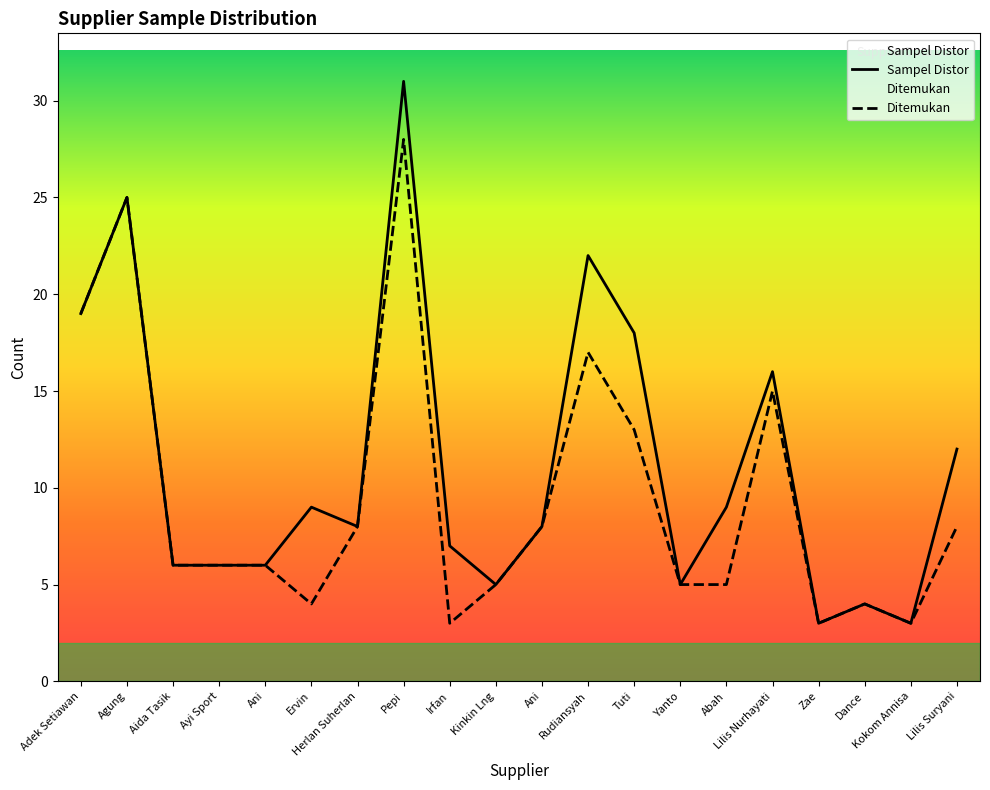

At which category does Ditemukan reach its first local peak?

Agung